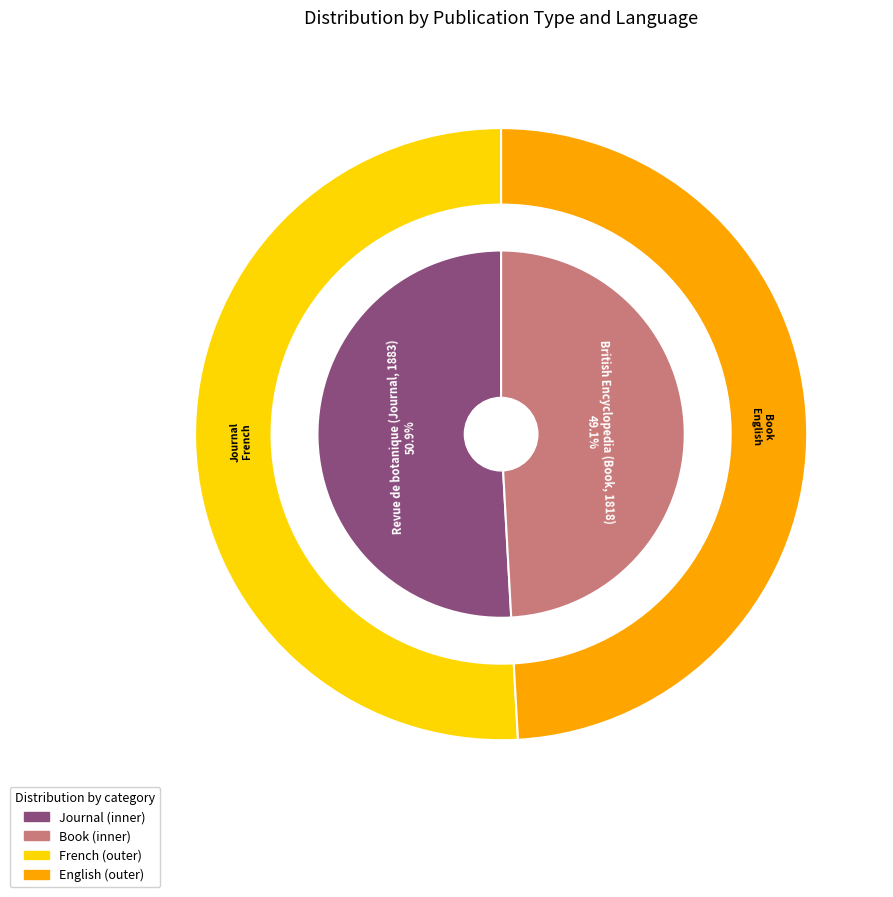

To the nearest percent, what portion does Revue de botanique (Journal, 1883) represent?

51%